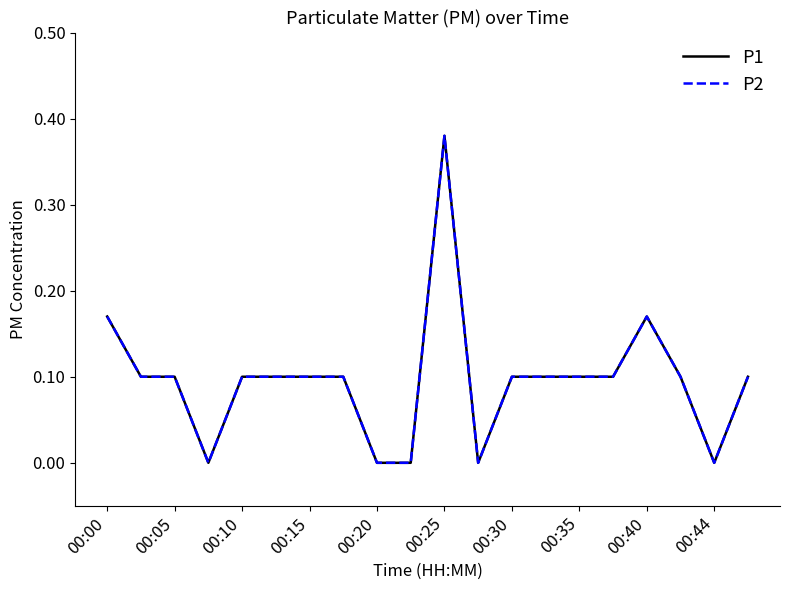

Does the chart have visible grid lines?

No